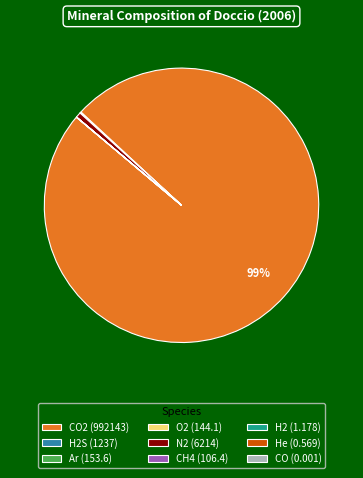

Does CO2 (992143) represent more than half of the total?

Yes